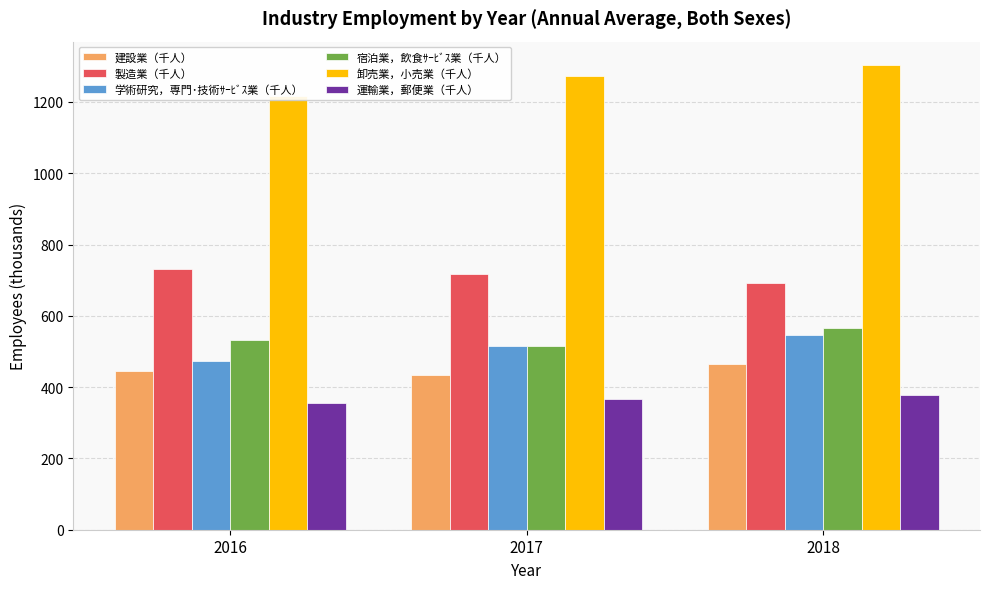

Are the bars horizontal?

No